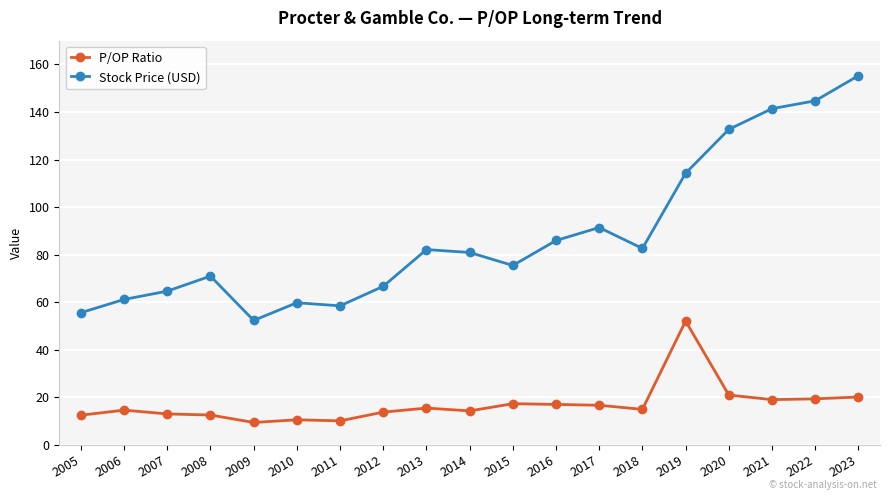

What is the sum of all Stock Price (USD) values?

1677.0